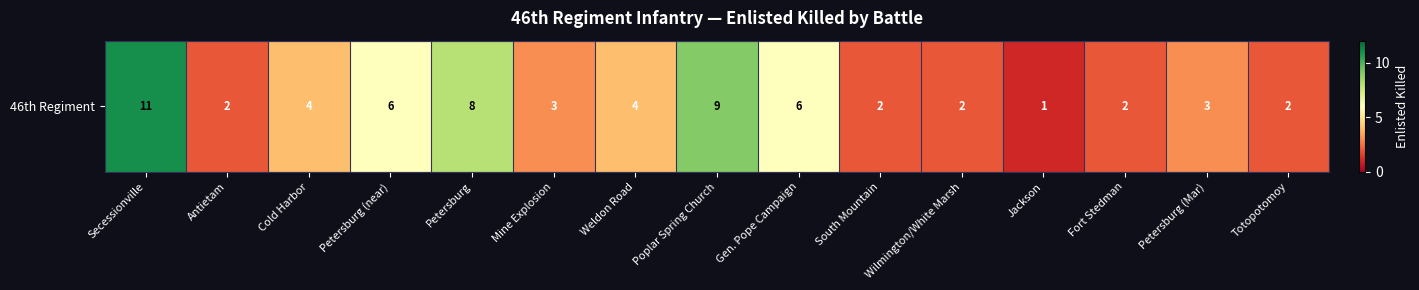

What is the sum of the values at Mine Explosion and Wilmington/White Marsh?

5